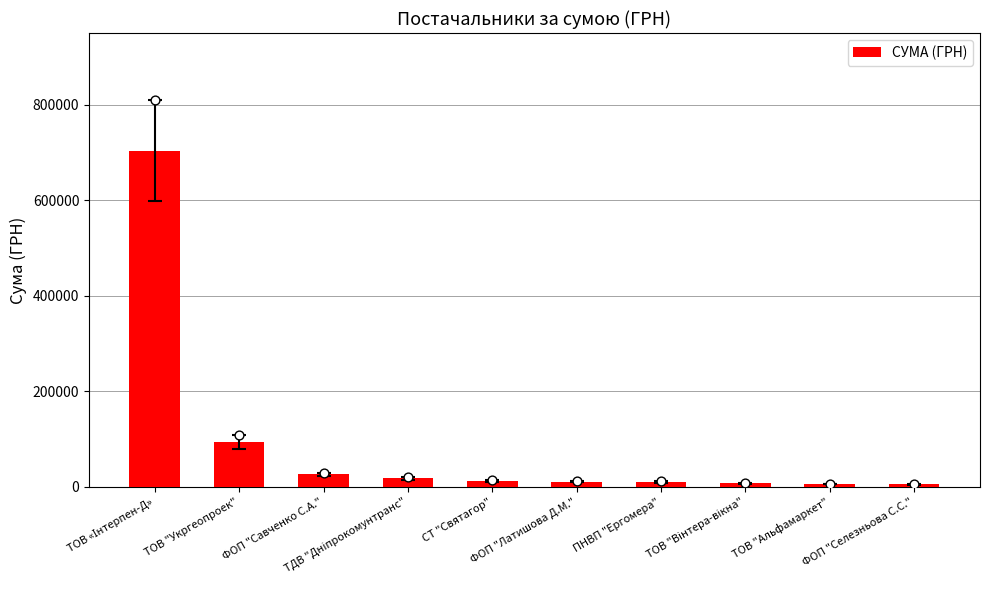

What is the change in value from ТДВ "Дніпрокомунтранс" to ФОП "Селезньова С.С."?

-12617